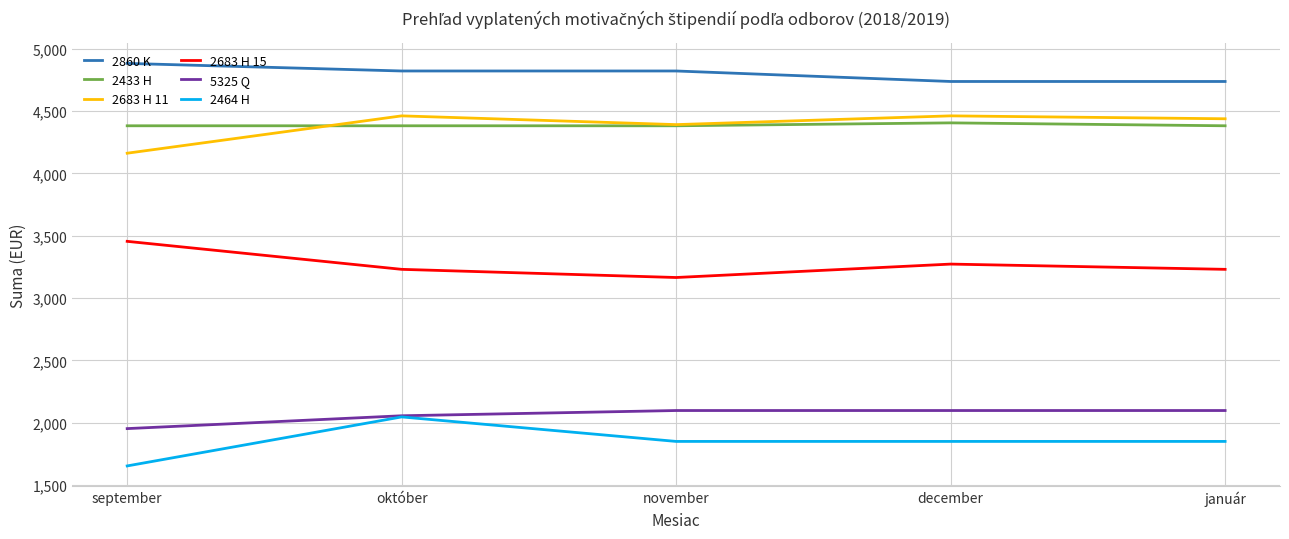

What is the approximate value of 5325 Q at september?

1952.0